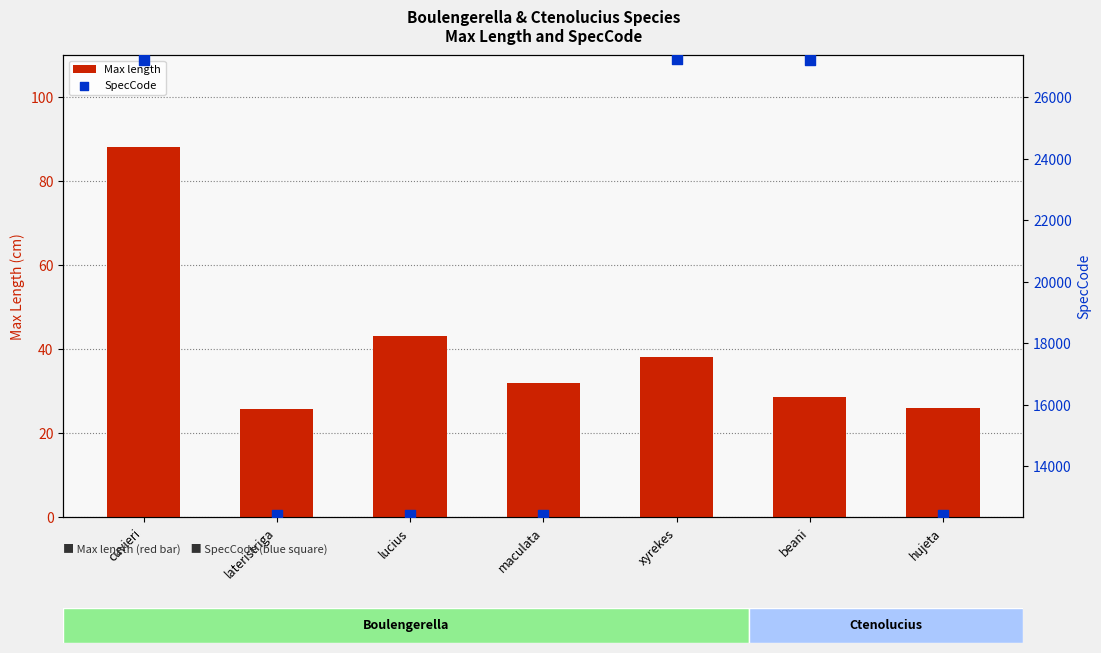

Which series reaches the maximum Y coordinate?

SpecCode